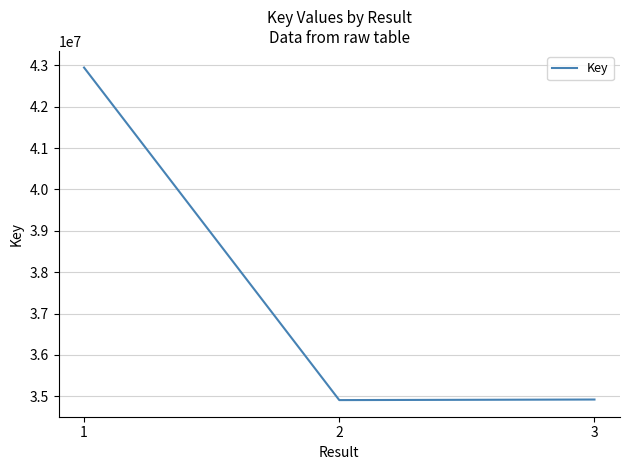

What is the ratio of the value at 2 to the value at 3?

1.0